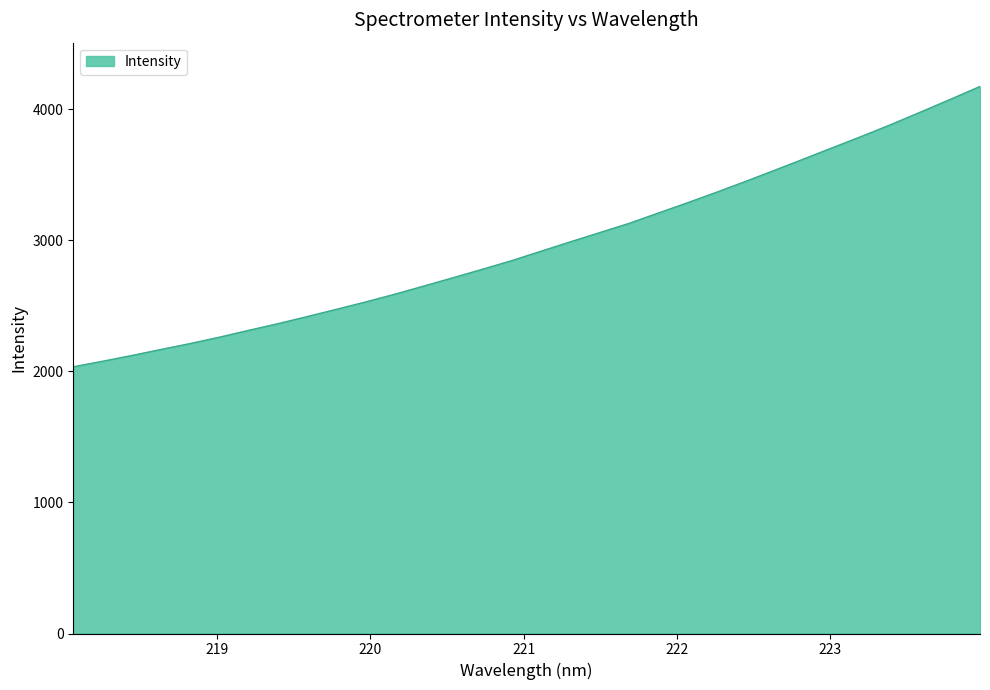

Count the number of values greater than 2917.

16